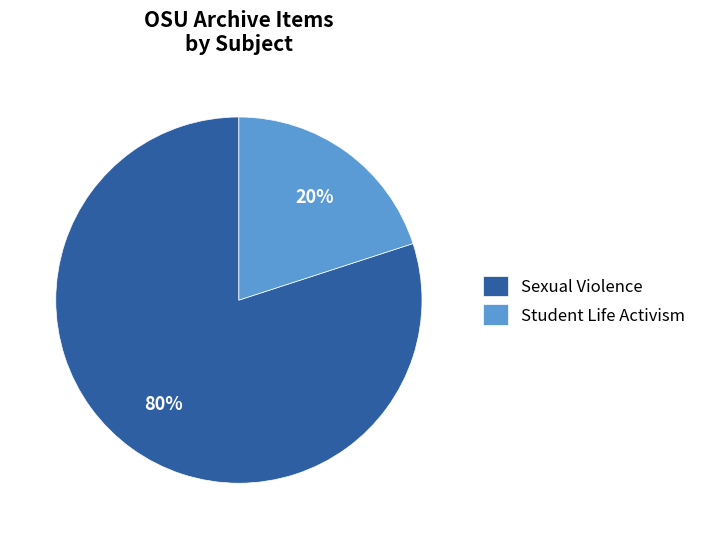

What percentage is the Sexual Violence slice, to the nearest percent?

80%